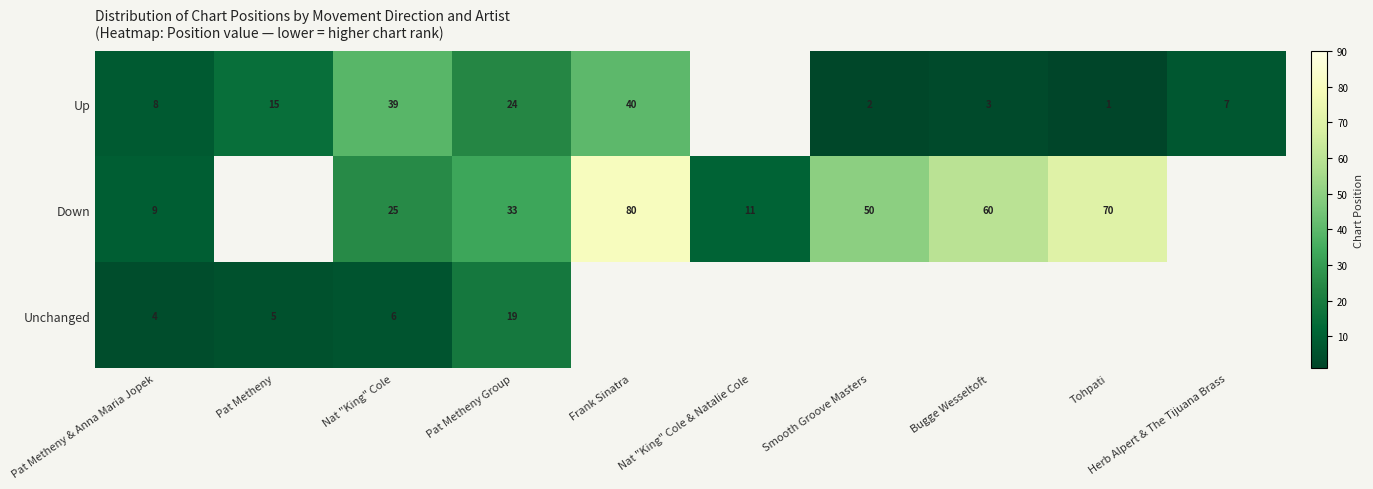

Is it true that Down equals 50 at Smooth Groove Masters?

True